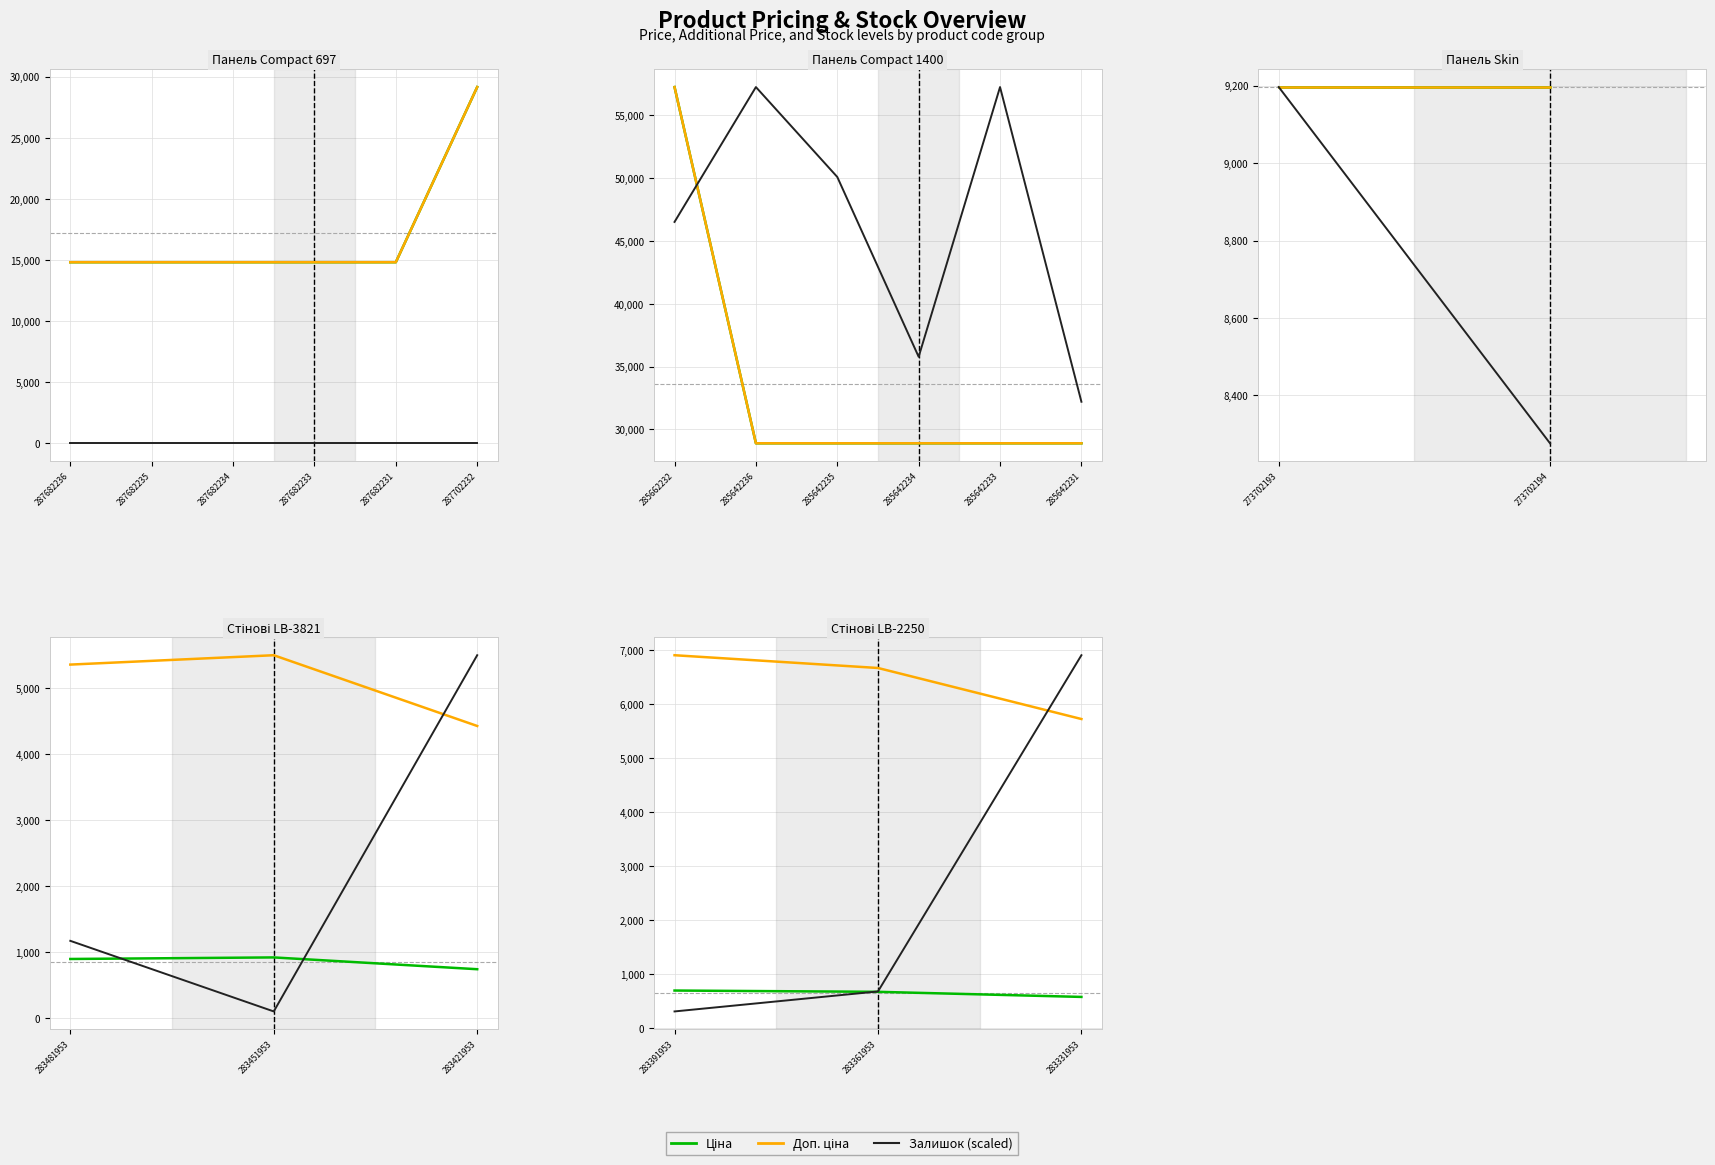

What is the average value of the Доп. ціна series?

6437.0